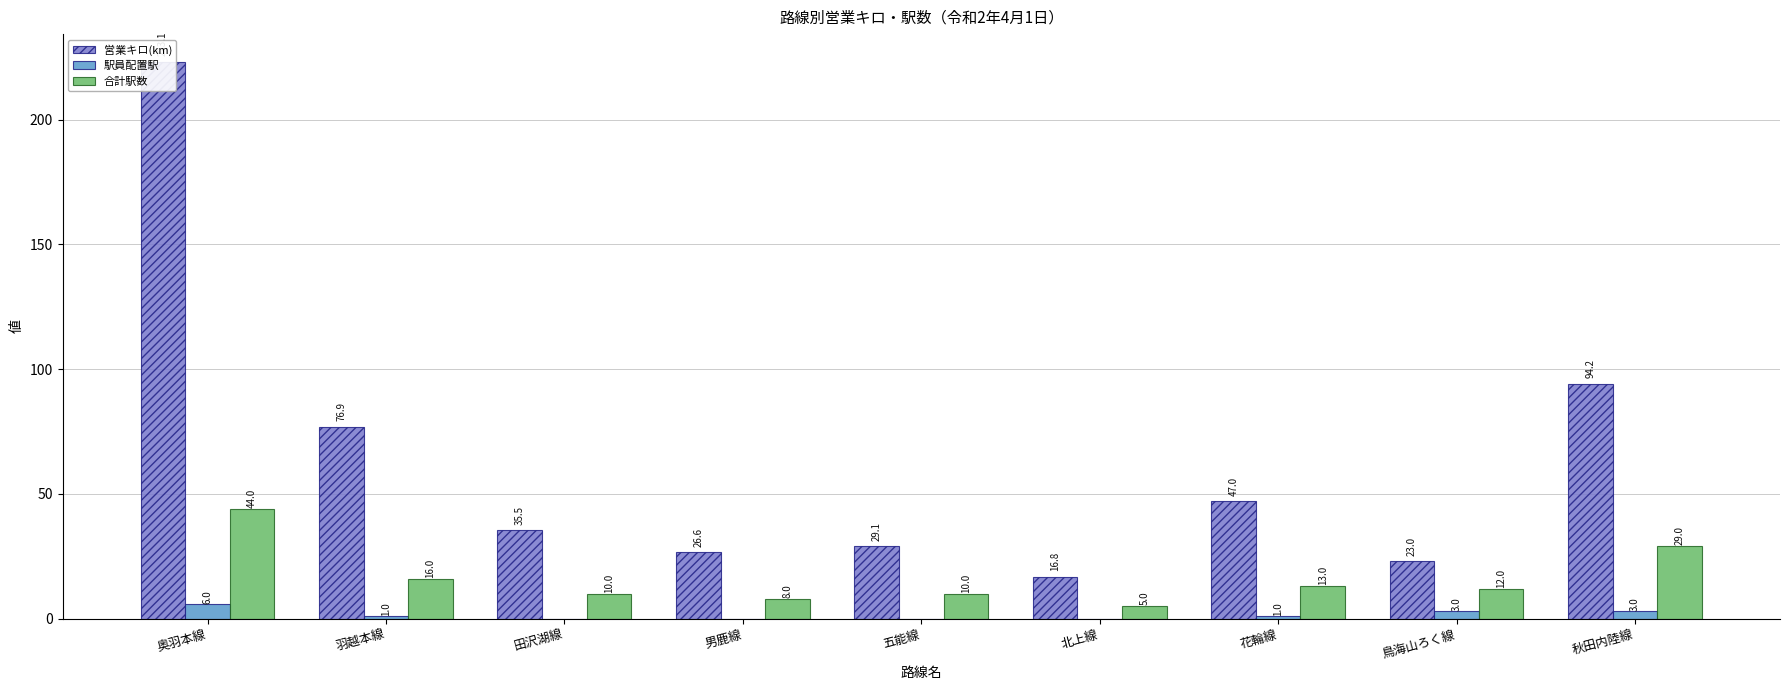

True or false: 駅員配置駅 has a value of 2.6 at 田沢湖線.

False